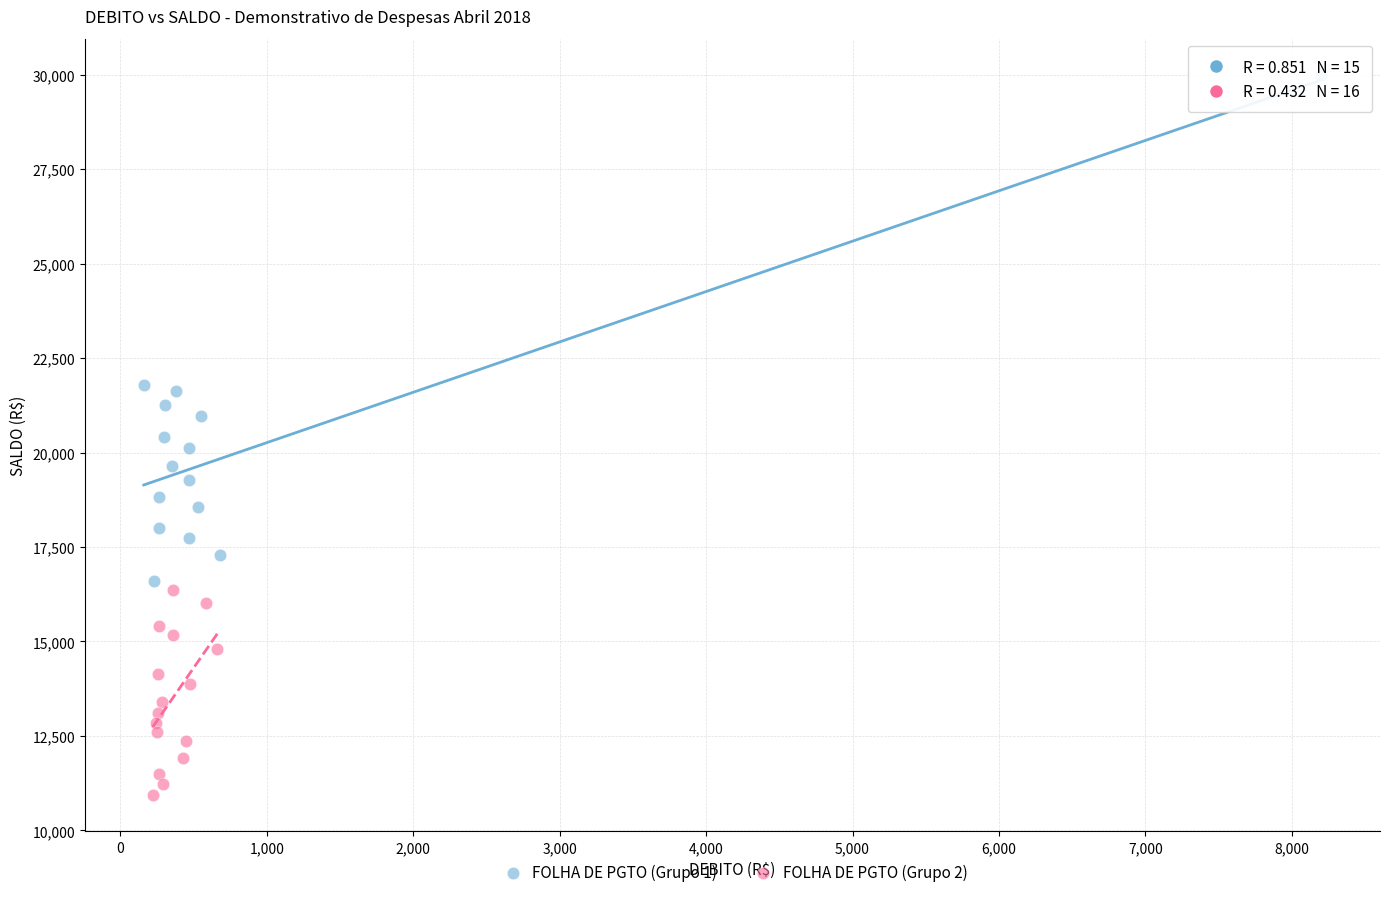

Which series has the widest spread of Y values?

FOLHA DE PGTO (Grupo 1)